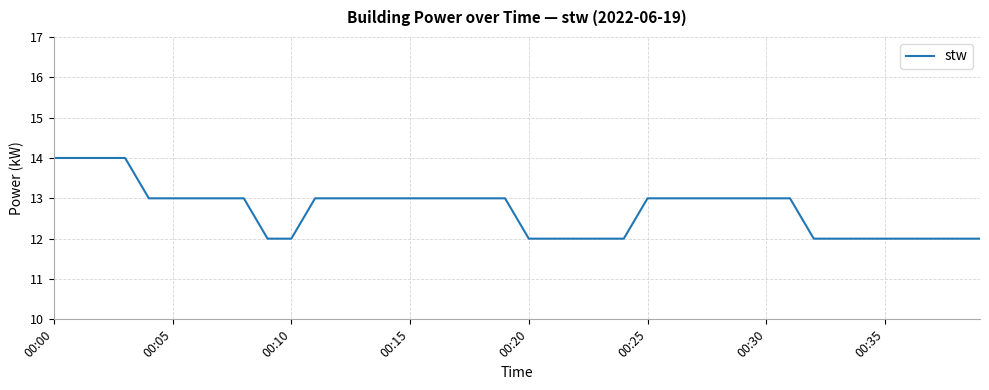

What is the minimum value shown in the chart?

12